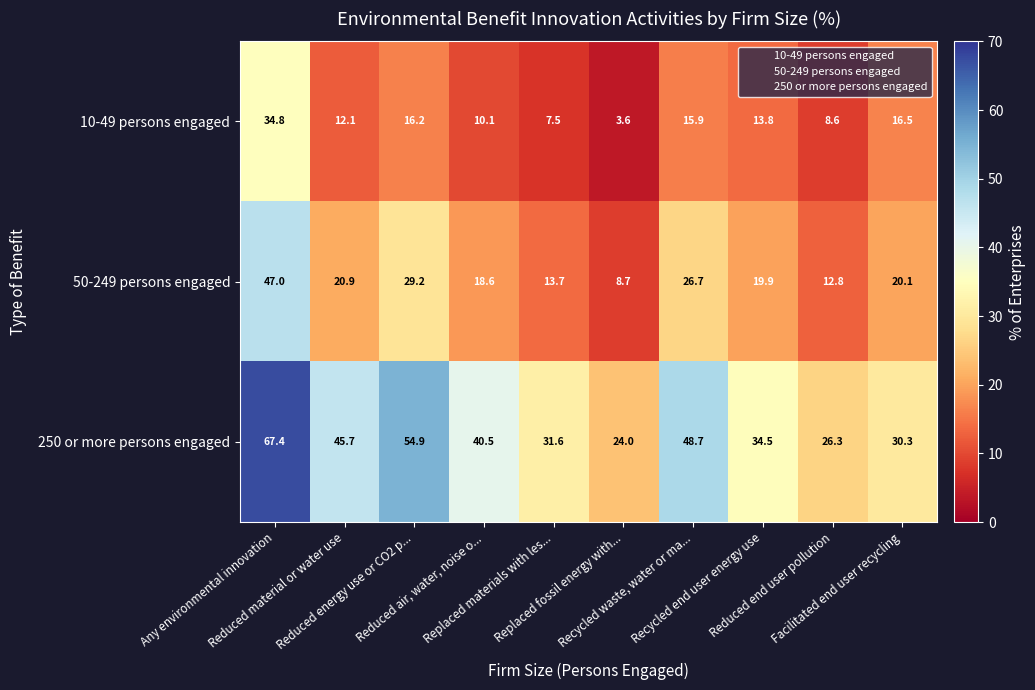

Which series has the largest range (max minus min)?

250 or more persons engaged